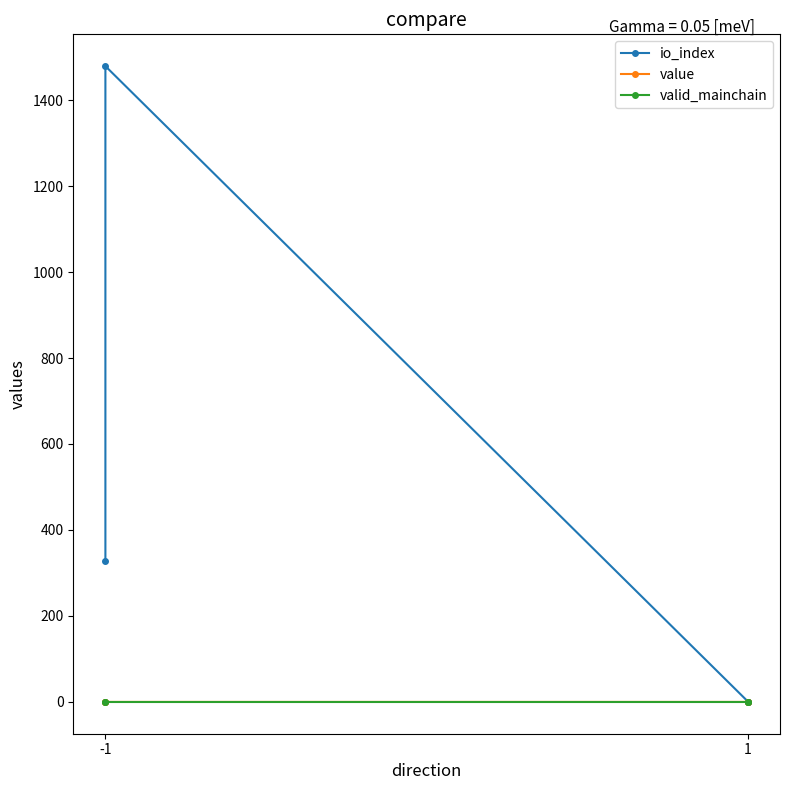

Which series has the largest range (max minus min)?

io_index